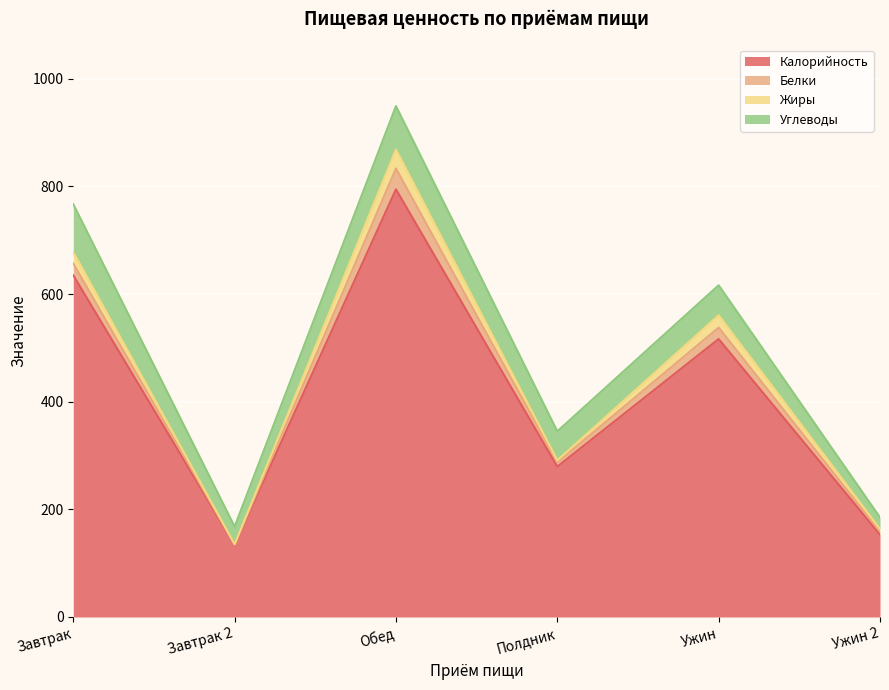

Does the chart display data point markers on the line(s)?

No